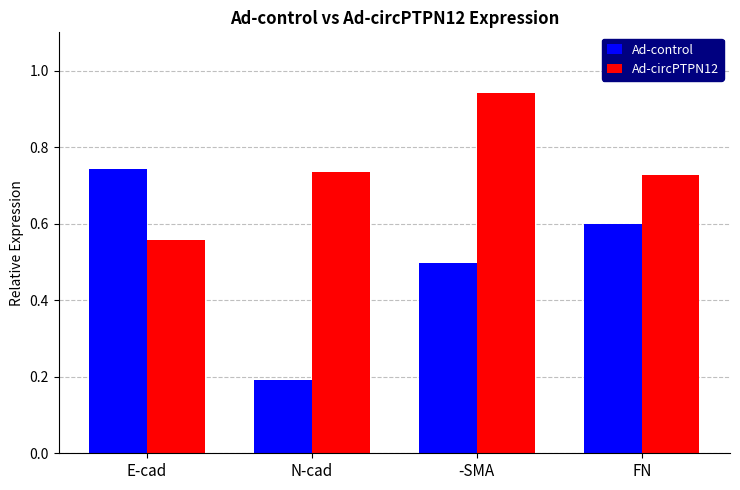

What is the difference between the maximum and minimum values in the Ad-circPTPN12 series?

0.4